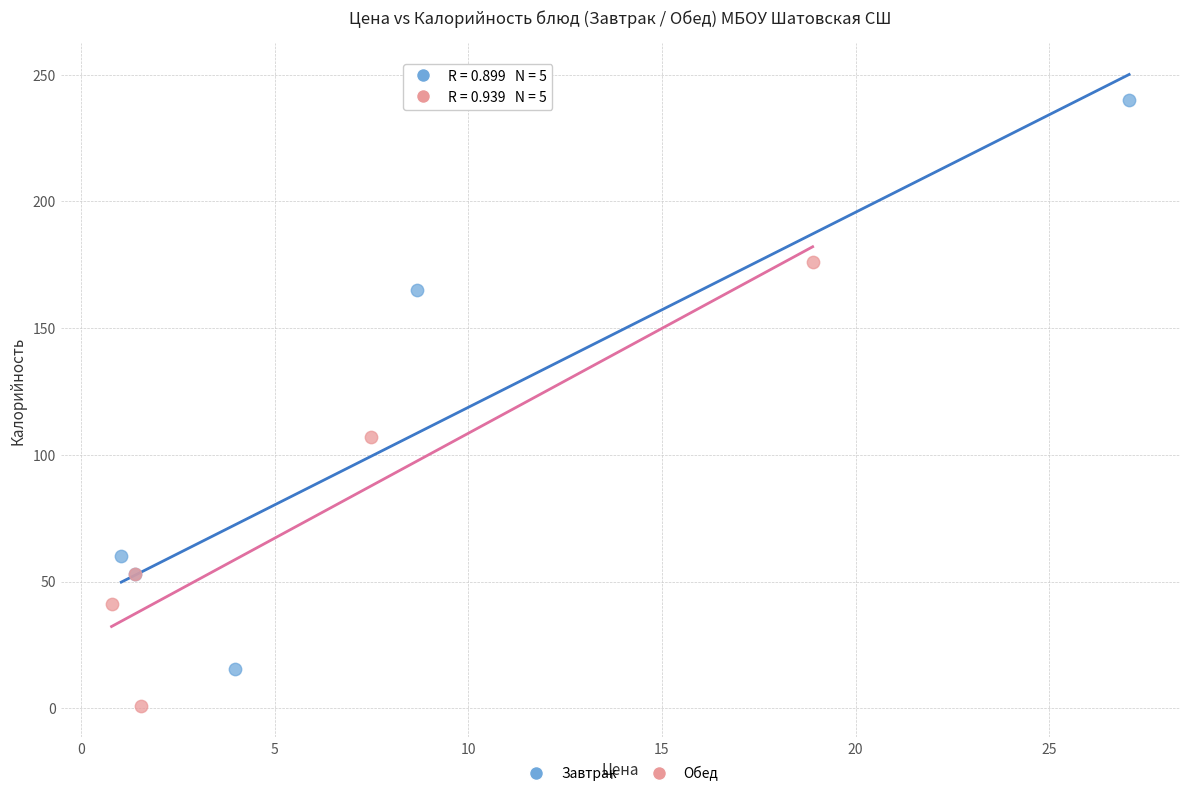

Which series contains the highest Y value?

Завтрак